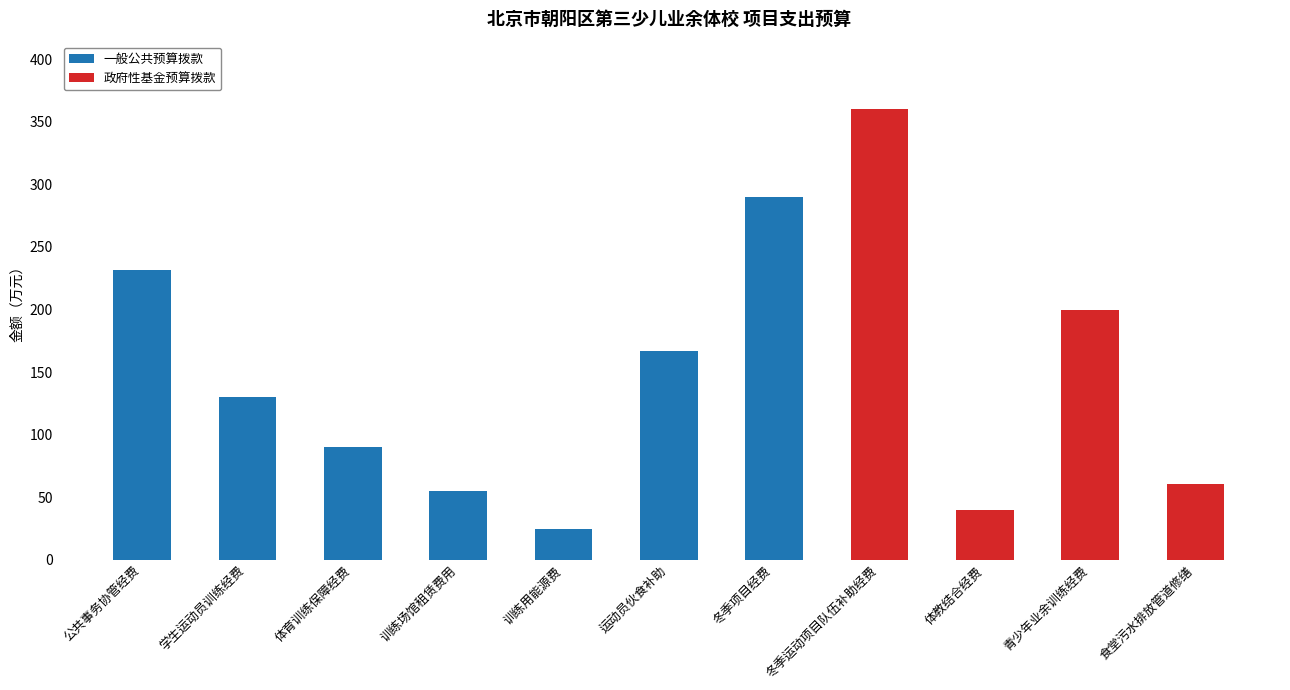

The 一般公共预算拨款 series shows 166.8 at 运动员伙食补助. True or false?

True